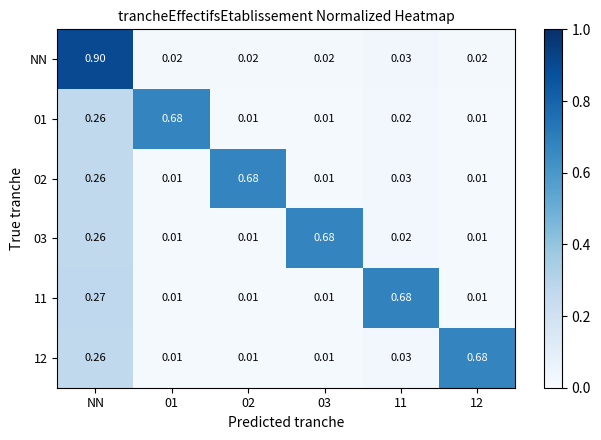

Which series has the largest range (max minus min)?

NN